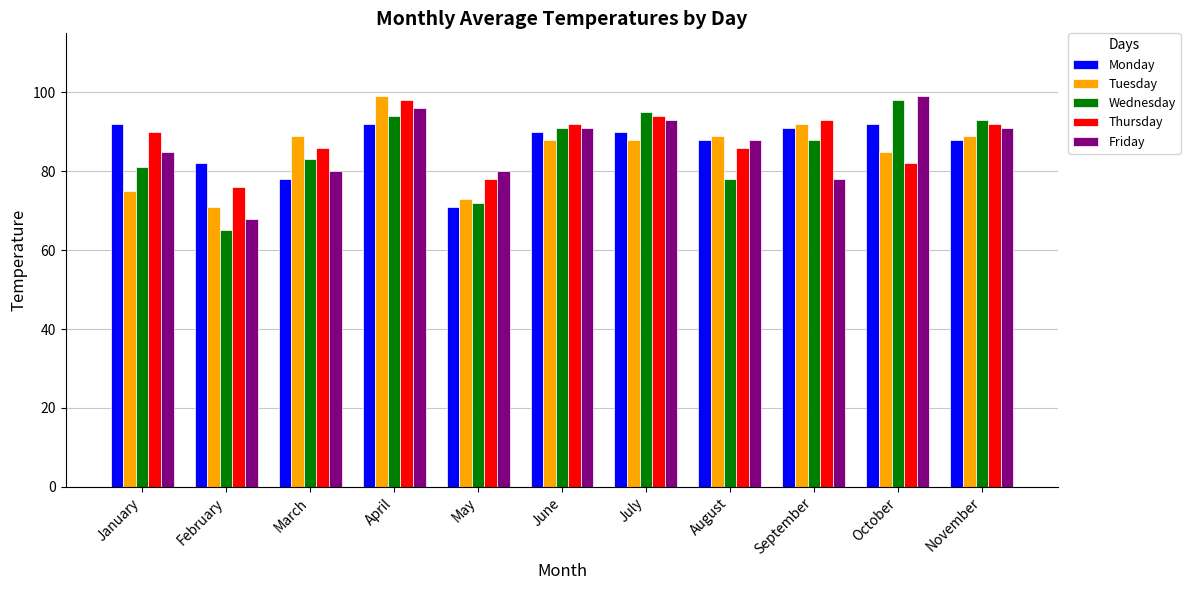

What is the difference between the highest and lowest values at May?

9